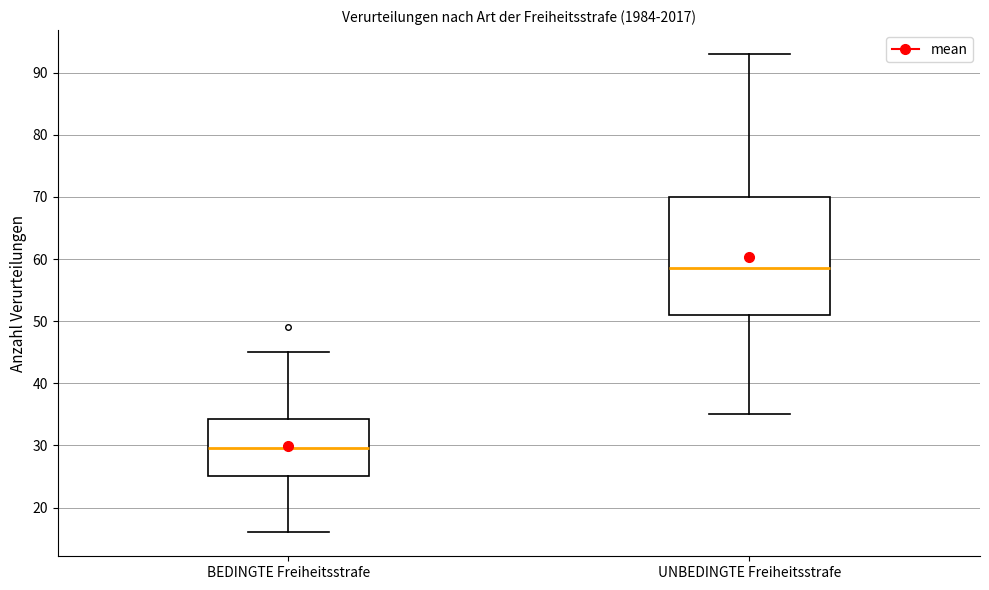

Comparing the boxes themselves (not the whiskers), which one is the tallest?

UNBEDINGTE Freiheitsstrafe